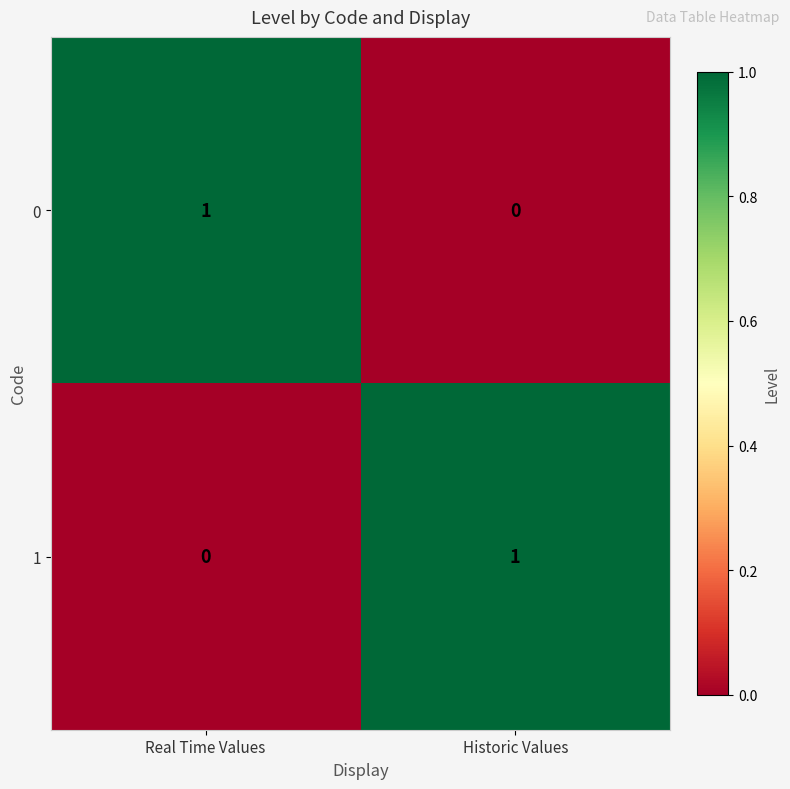

At Historic Values, list the series in order from smallest to largest.

0, 1